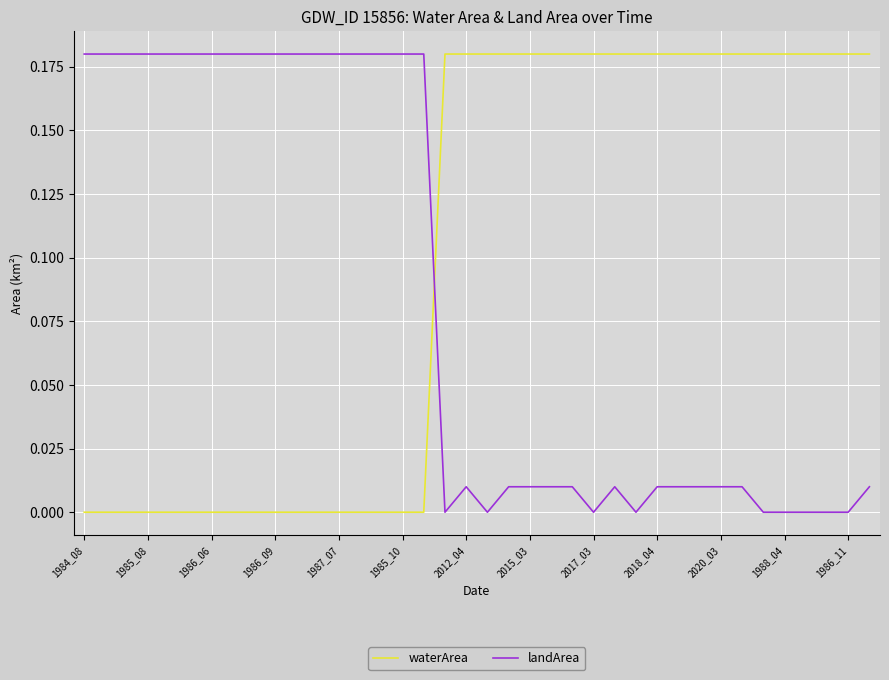

How many times do waterArea and landArea cross each other?

1